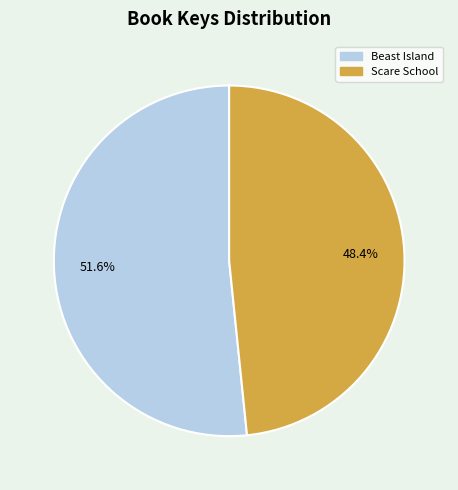

Which category has the biggest portion of the pie?

Beast Island